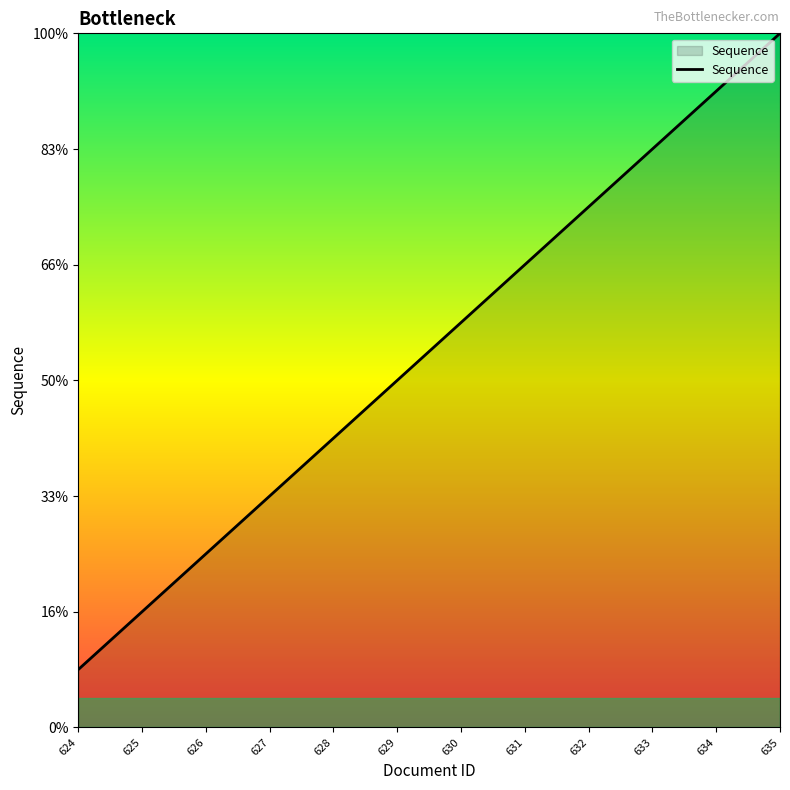

Rank the categories by value from lowest to highest.

624, 625, 626, 627, 628, 629, 630, 631, 632, 633, 634, 635